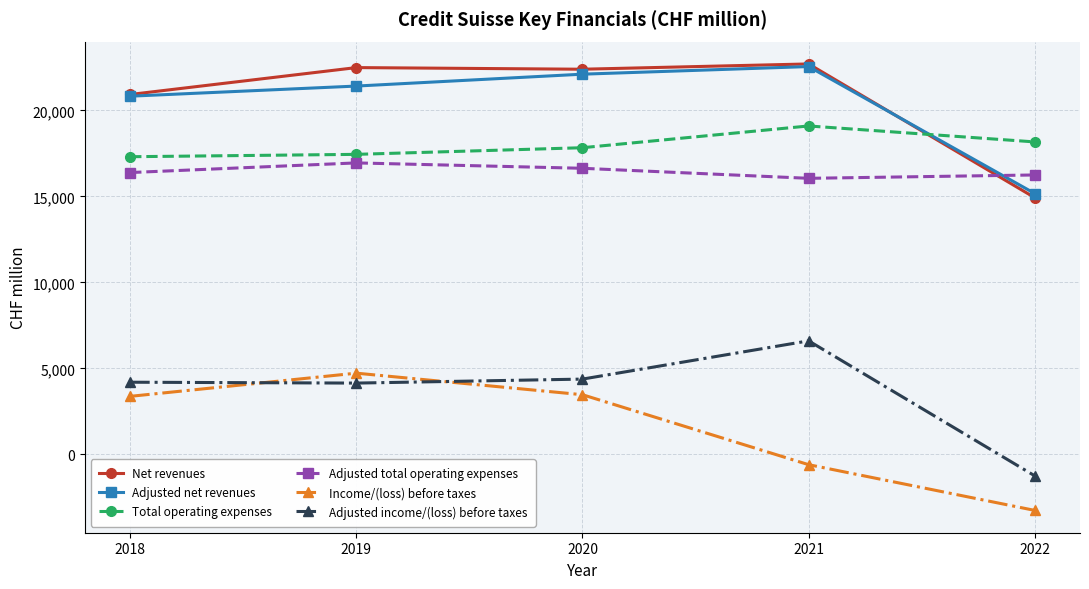

What is the minimum value shown in the chart?

-3258